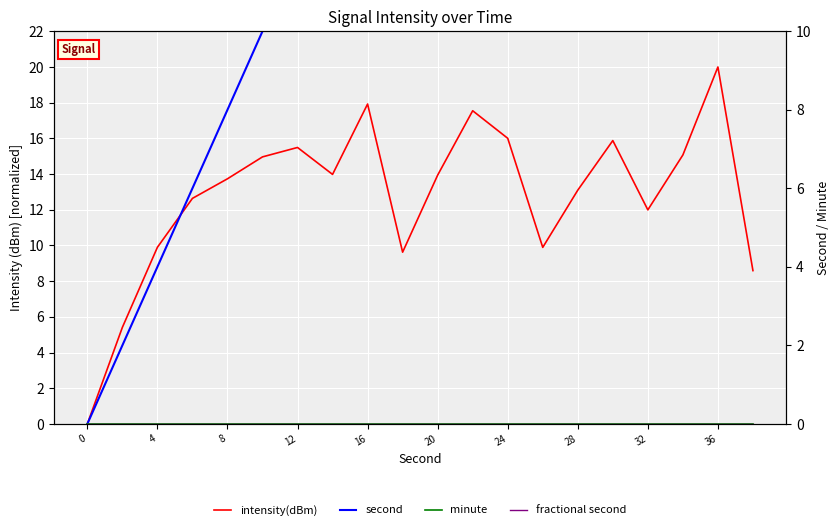

How many lines are shown in the chart?

4